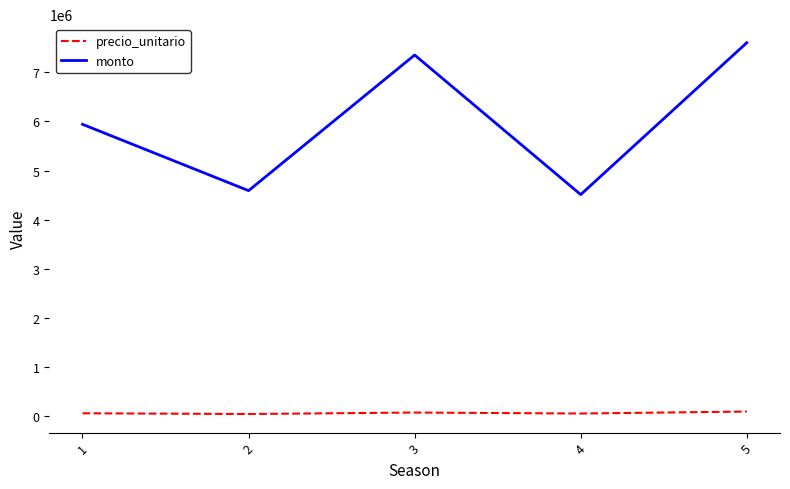

At how many categories does at least one series exceed 5845599?

3